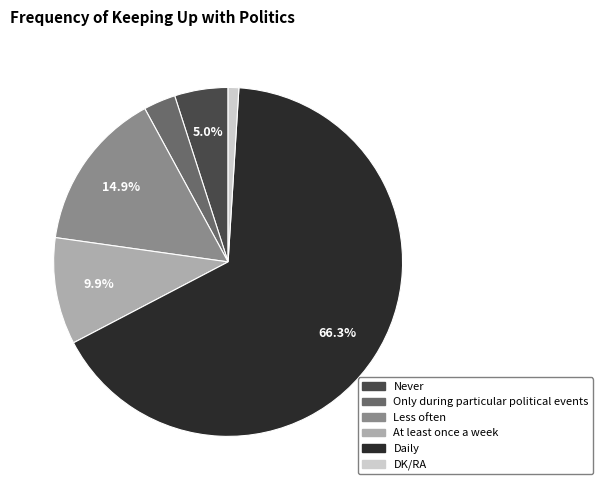

What is the majority slice?

Daily